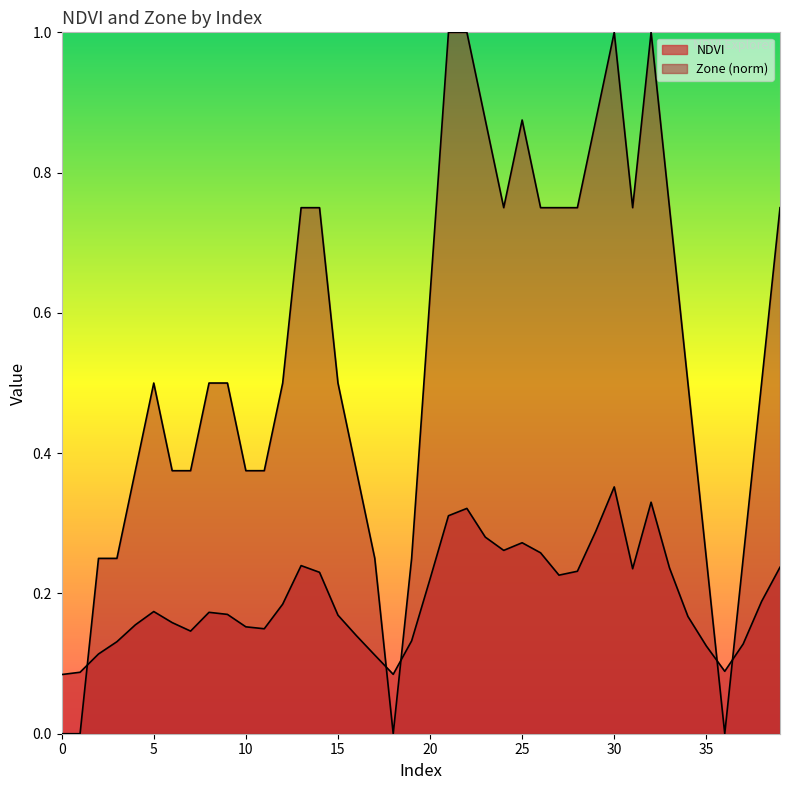

How many interior local peaks does the Zone series have?

4